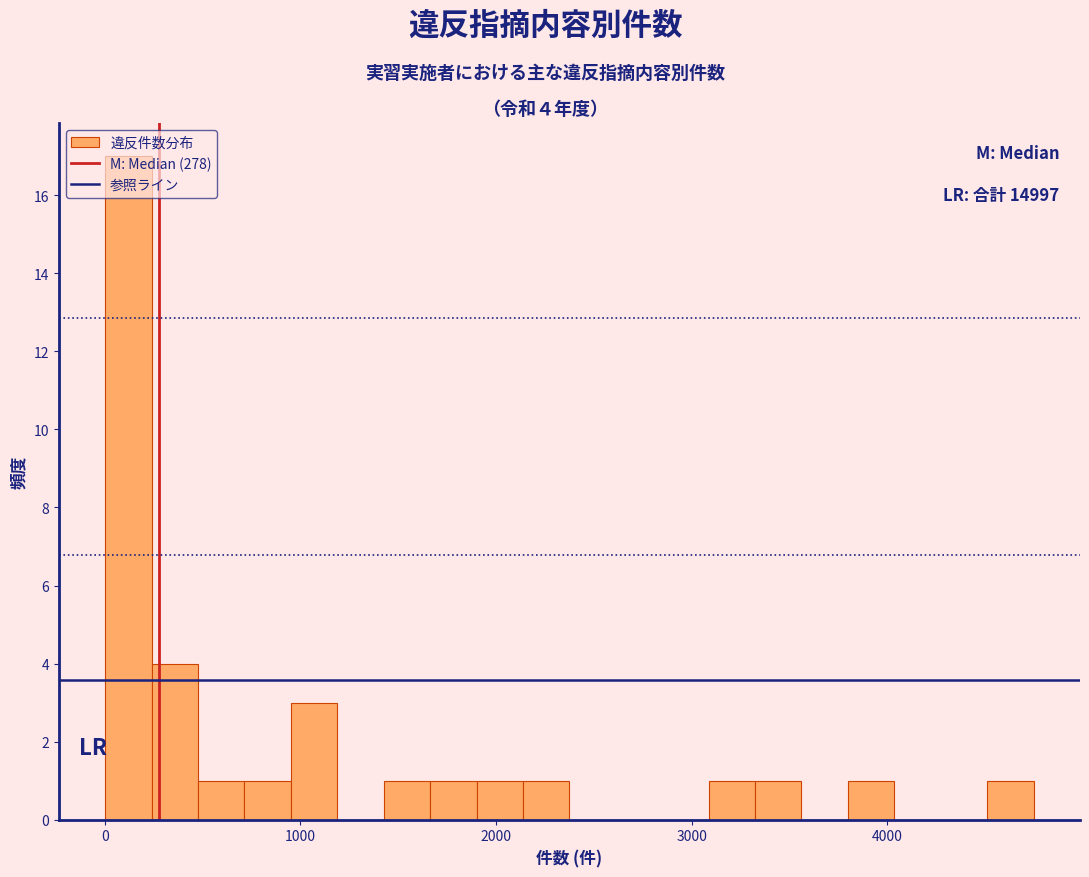

Around what value on the x-axis is the tallest bar? Give the approximate position of its centre, as read against the axis.

100